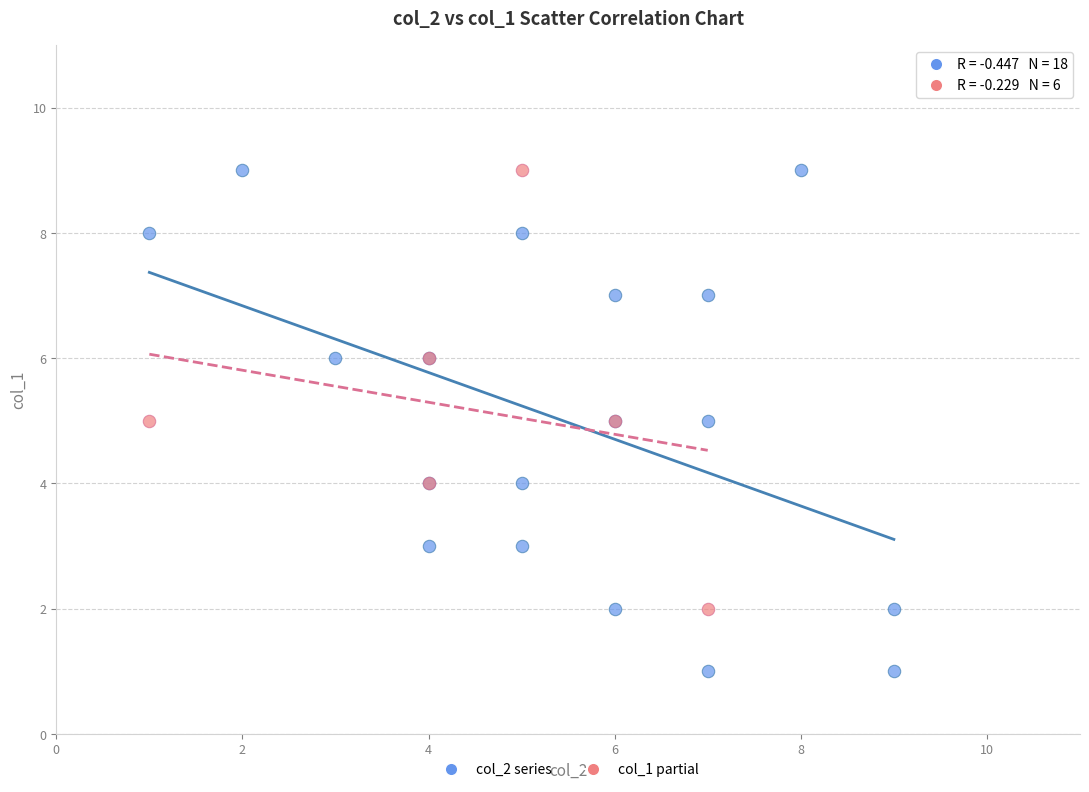

Which series has the largest Y range (max minus min)?

col_2 series